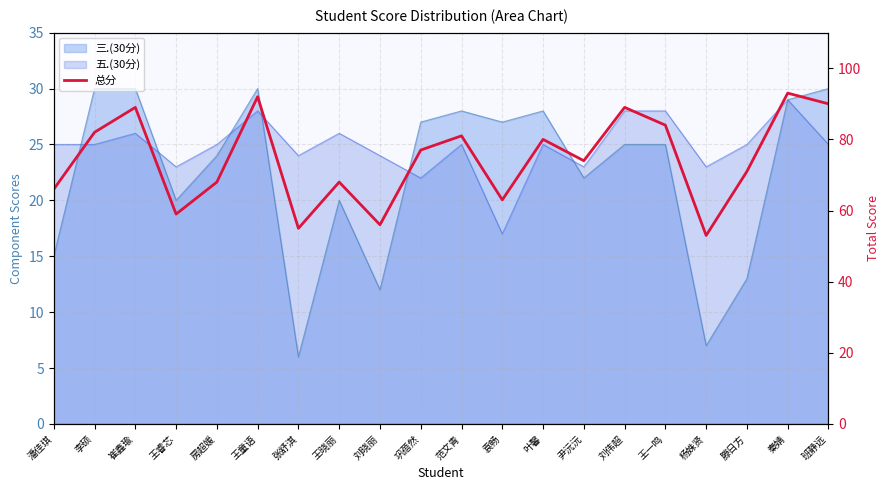

Reading left to right, list all the values displayed in this chart.

潘佳琪=66	李硕=82	崔鑫瑜=89	王睿芯=59	房超媛=68	王童语=92	张舒淇=55	王晓丽=68	刘晓丽=56	巩蓓然=77	范文青=81	袁畅=63	叶馨=80	尹沅沅=74	刘伟超=89	王一鸣=84	杨姝贤=53	滕日方=71	秦婧=93	班静远=90